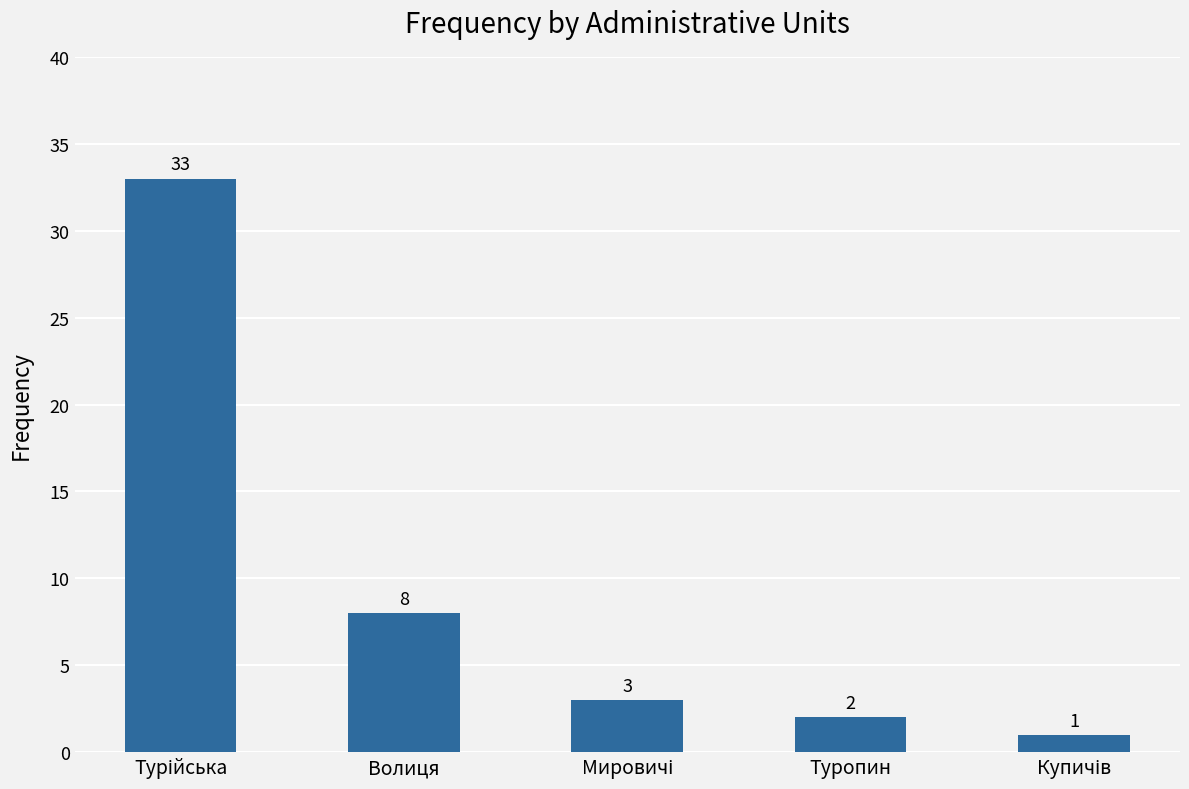

The chart shows a value of 4 at Туропин. True or false?

False